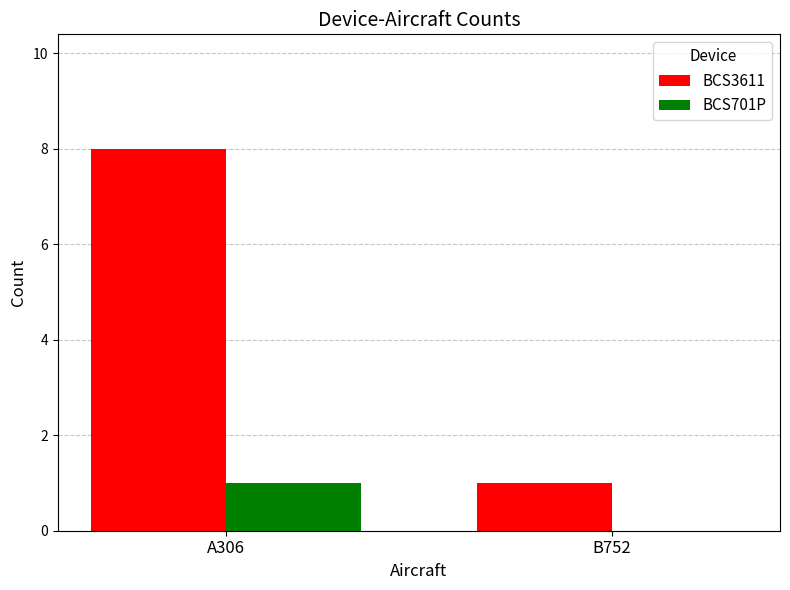

At which category is the sum across all series the highest?

A306